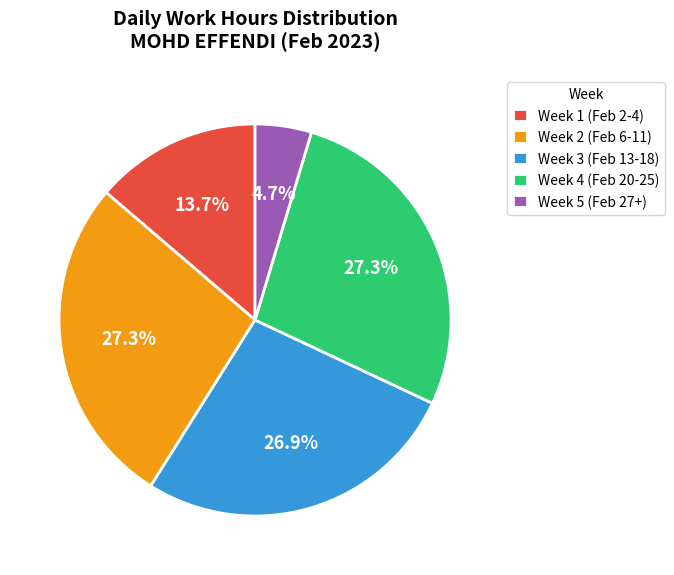

How many segments does this pie chart have?

5